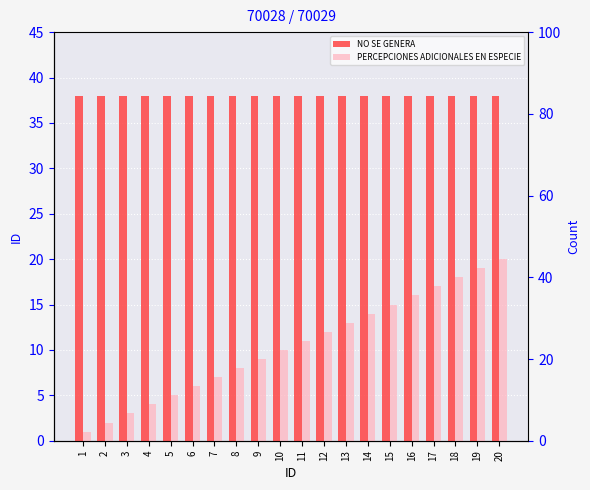

The value of PERCEPCIONES ADICIONALES EN ESPECIE at 9 is 3. True or false?

False